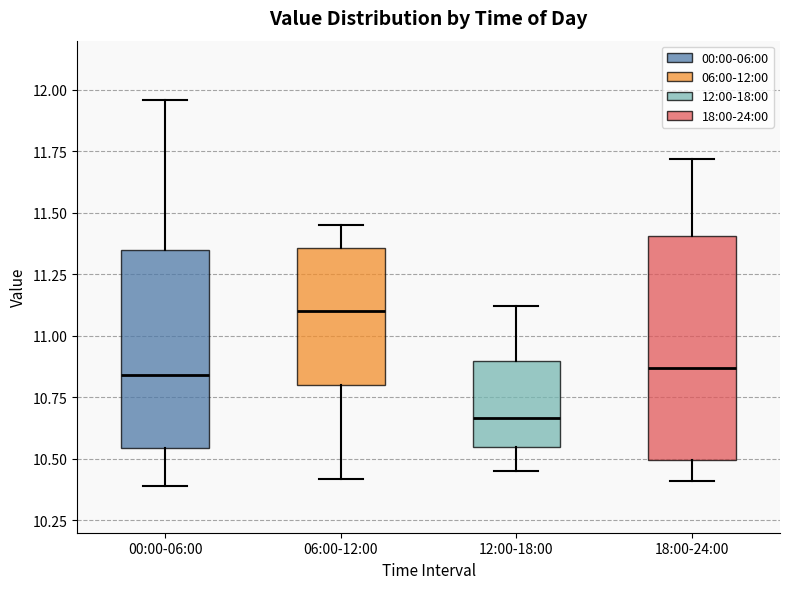

Reading left to right, read every box against the y-axis: the position of its median line, the range the box covers, and the ends of its whiskers. The values are not printed on the chart, so give them approximately, as read against the axis.

00:00-06:00: median 10.85, box 10.55 to 11.35, whiskers 10.40 to 11.95
06:00-12:00: median 11.10, box 10.80 to 11.35, whiskers 10.40 to 11.45
12:00-18:00: median 10.65, box 10.55 to 10.90, whiskers 10.45 to 11.10
18:00-24:00: median 10.85, box 10.50 to 11.40, whiskers 10.40 to 11.70